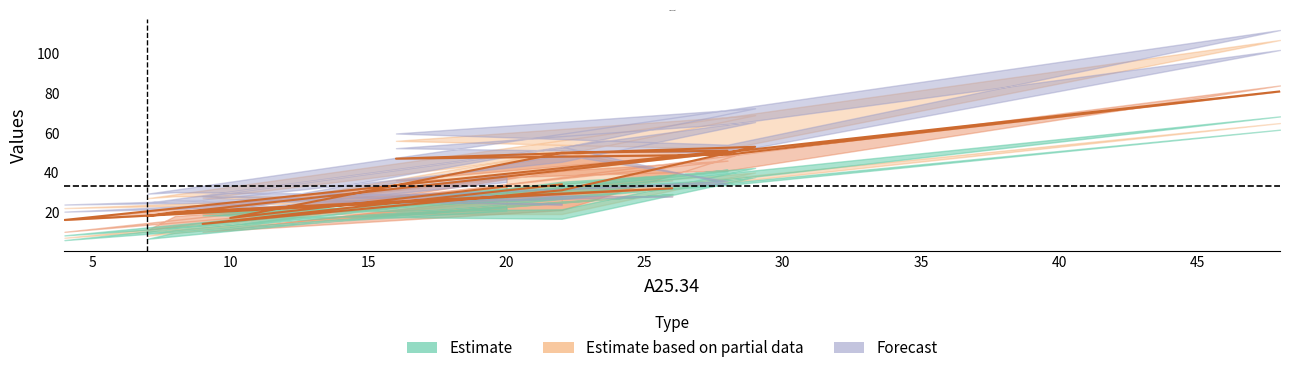

Is this an area chart (filled region under the line)?

No